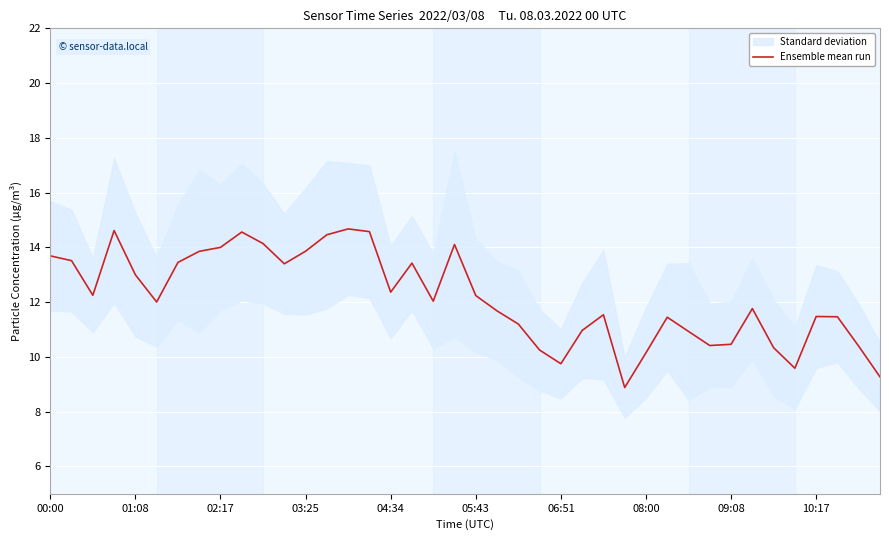

What is the greatest value displayed?

14.7